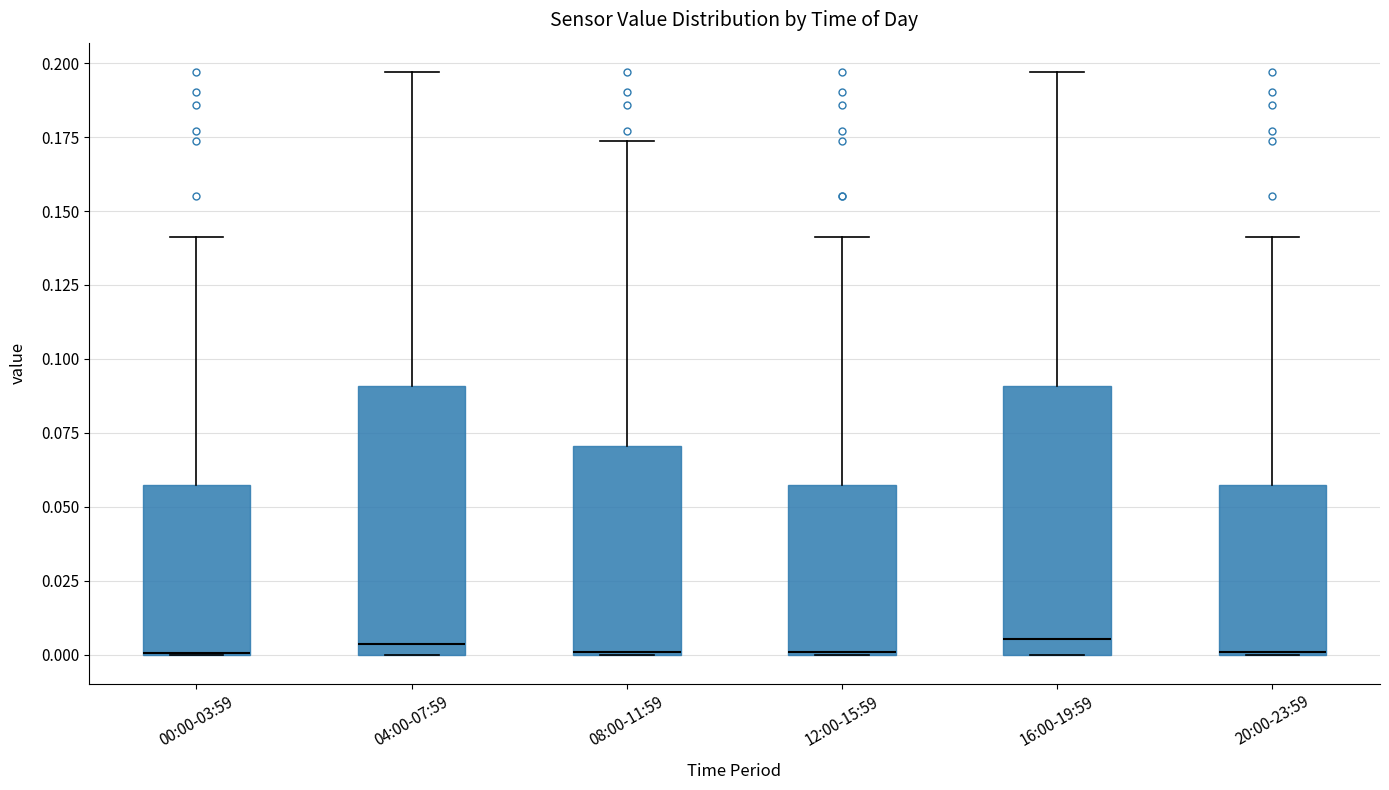

Reading left to right, read every box against the y-axis: the position of its median line, the range the box covers, and the ends of its whiskers. The values are not printed on the chart, so give them approximately, as read against the axis.

00:00-03:59: median 0.000 (drawn on the box's lower edge), box 0.000 to 0.055, whiskers 0.000 to 0.140
04:00-07:59: median 0.005, box 0.000 to 0.090, whiskers 0.000 to 0.195
08:00-11:59: median 0.000, box 0.000 to 0.070, whiskers 0.000 to 0.175
12:00-15:59: median 0.000, box 0.000 to 0.055, whiskers 0.000 to 0.140
16:00-19:59: median 0.005, box 0.000 to 0.090, whiskers 0.000 to 0.195
20:00-23:59: median 0.000, box 0.000 to 0.055, whiskers 0.000 to 0.140